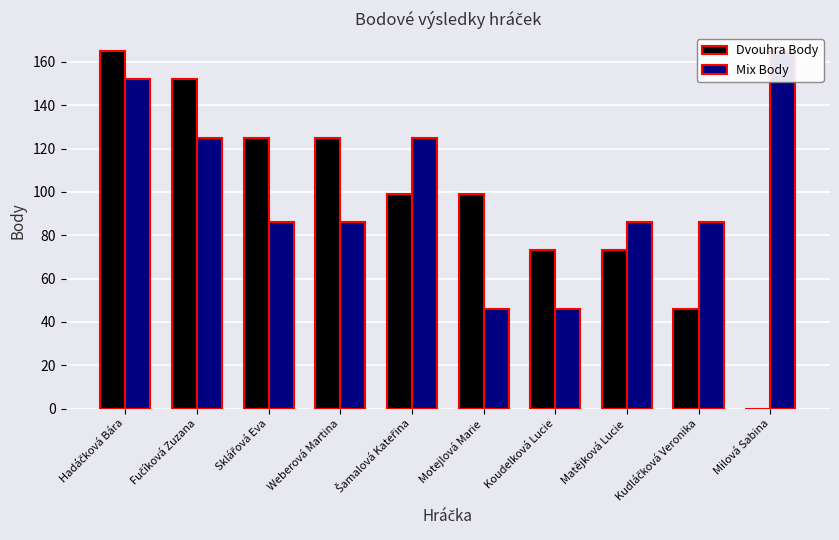

At how many categories does at least one series exceed 142?

3